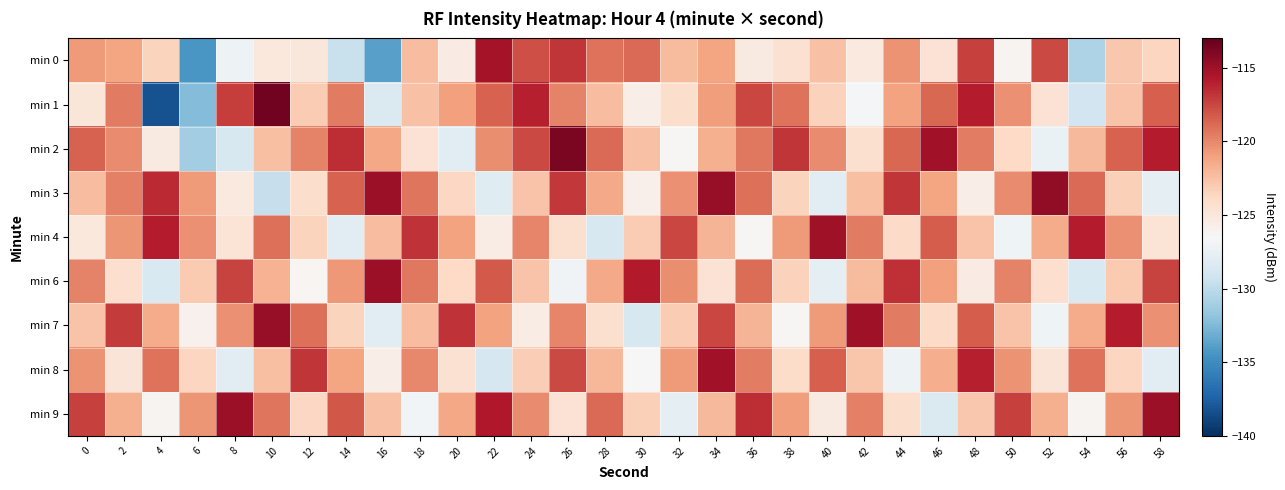

What is the difference between the highest and lowest values at 56?

7.7